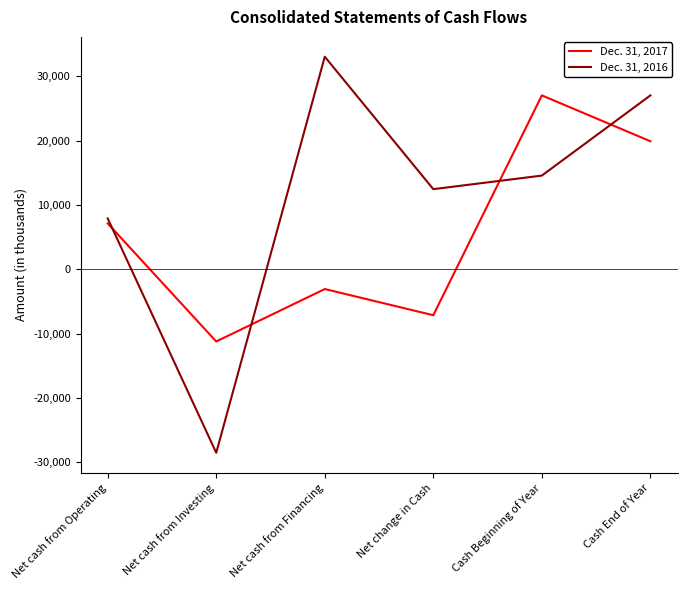

How many intersections are there between Dec. 31, 2016 and Dec. 31, 2017?

4